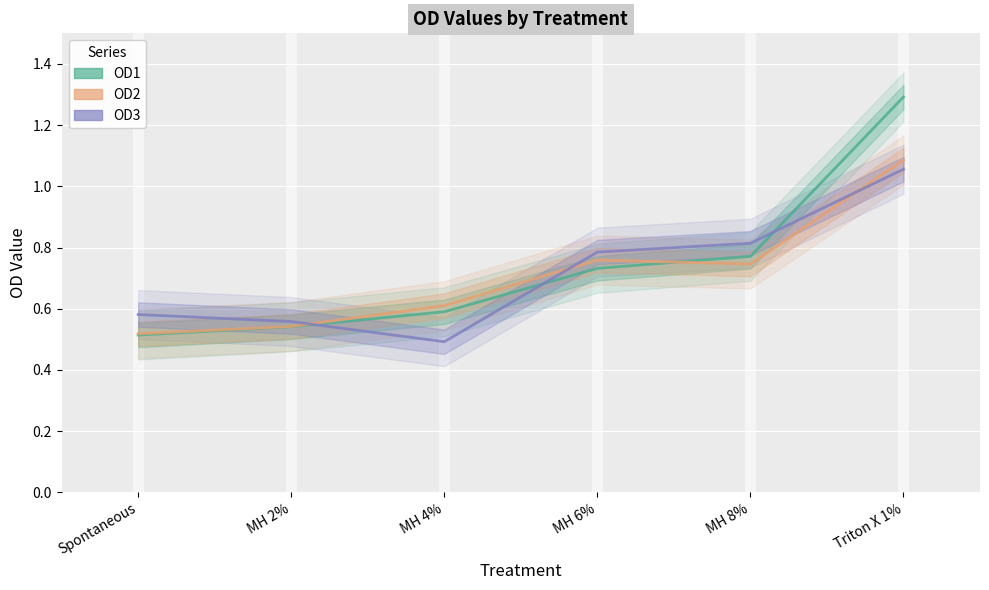

Reading left to right, list all the values displayed in this chart.

OD1: 0.5	0.5	0.6	0.7	0.8	1.3
OD2: 0.5	0.5	0.6	0.8	0.7	1.1
OD3: 0.6	0.6	0.5	0.8	0.8	1.1